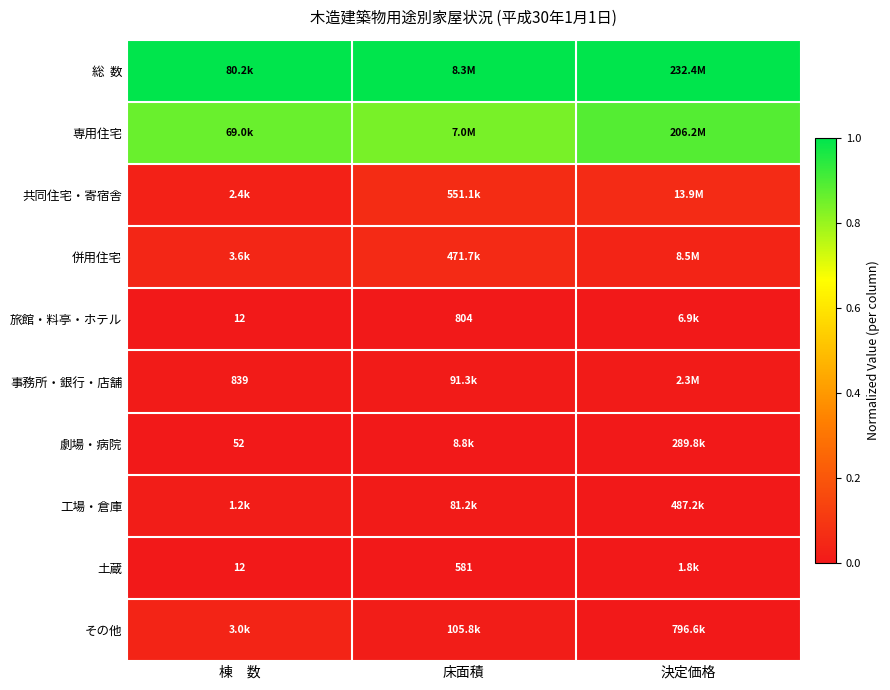

The value of 劇場・病院 at 棟 数 is 0.0. True or false?

True